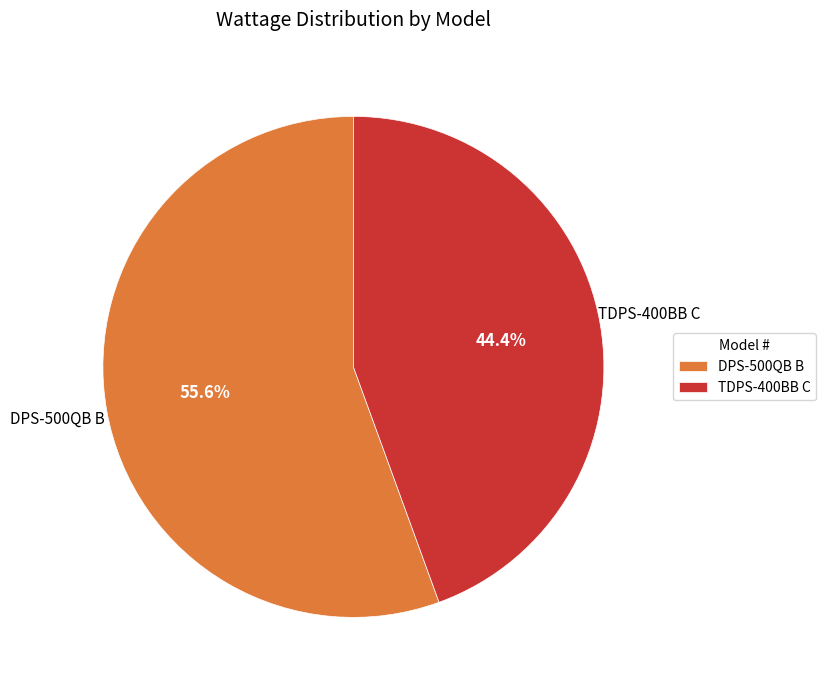

Combined, what portion of the pie is DPS-500QB B and TDPS-400BB C?

100.0%